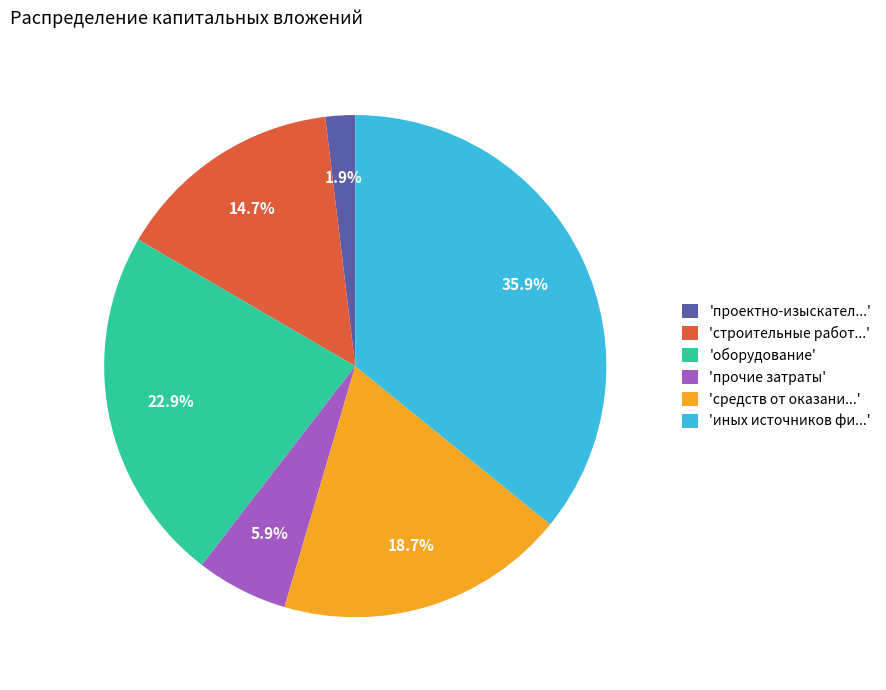

What is the ratio of the value at 'оборудование' to the value at 'средств от оказани...'?

1.2